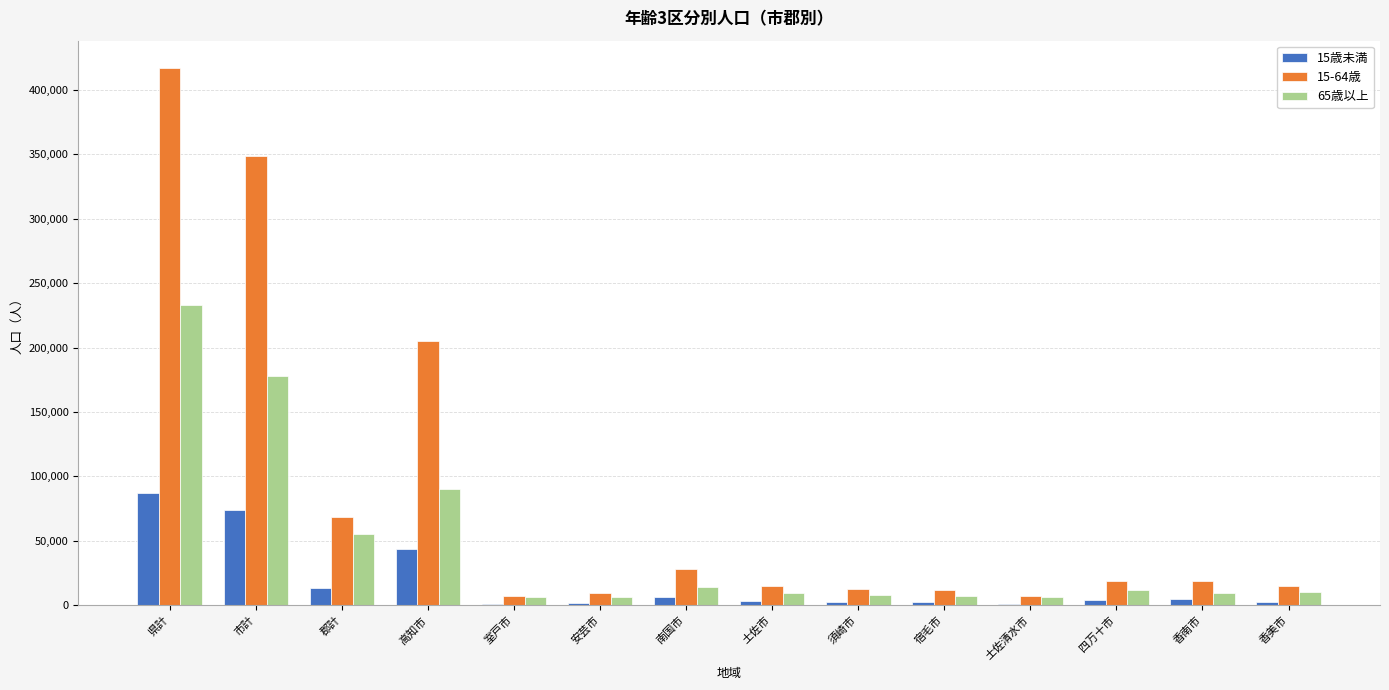

Is the value of 15歳未満 at 高知市 greater than the value of 65歳以上 at 香美市?

Yes